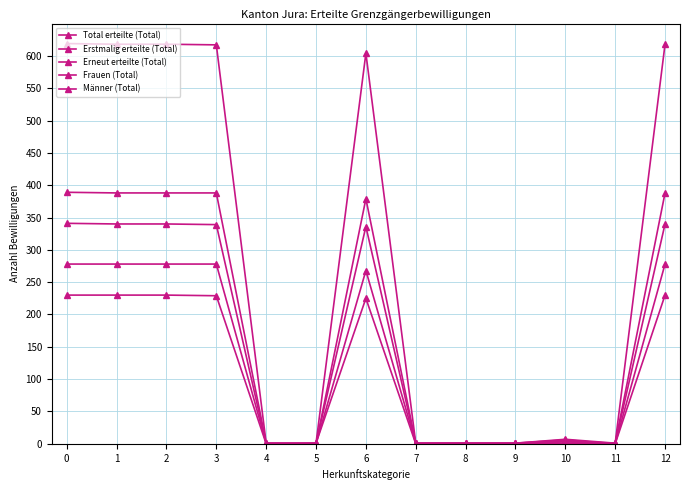

Between 6 and 8, which series saw the biggest shift?

Total erteilte (Total)